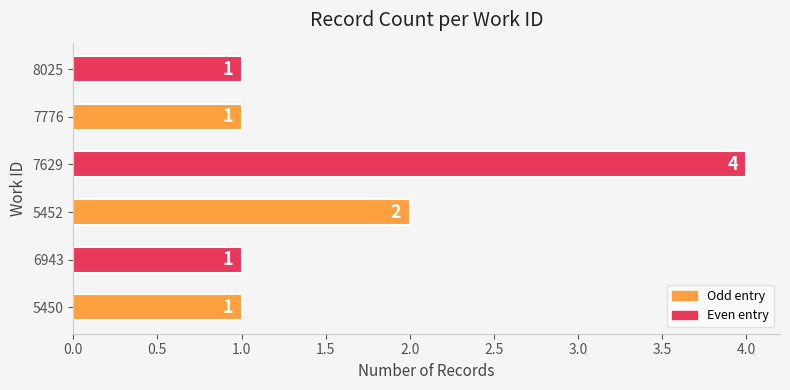

What is the difference between the maximum and minimum values?

3